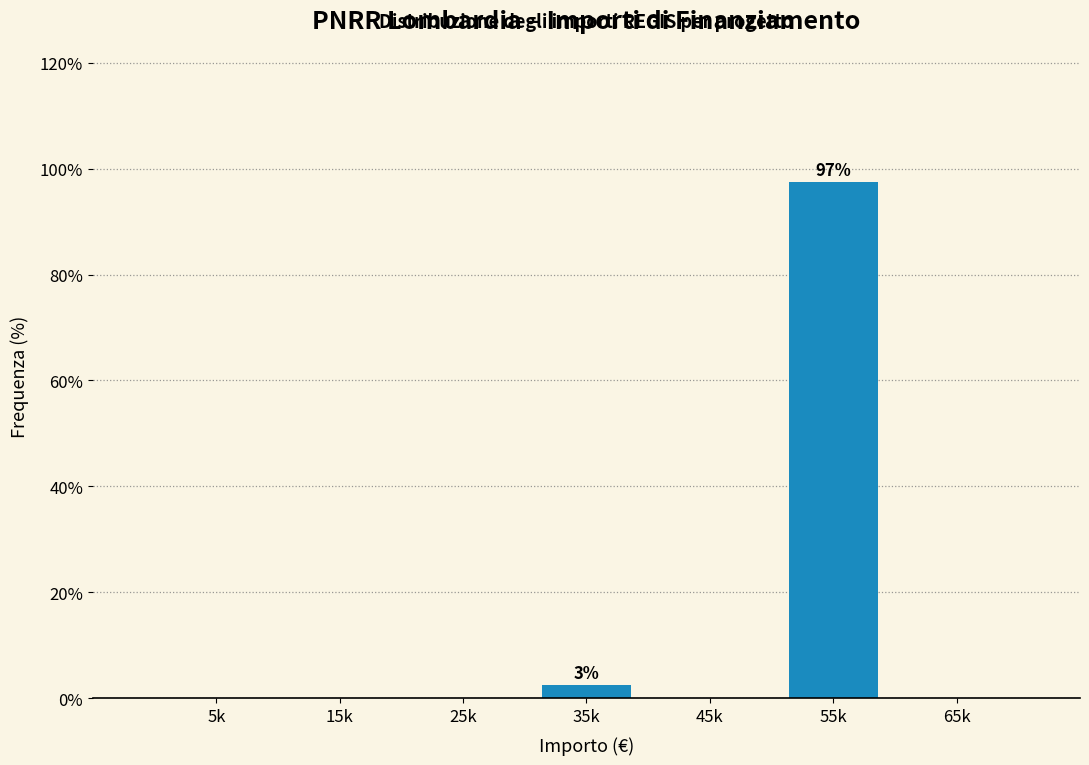

Reading left to right, transcribe all the data shown in this chart.

5k=0.0	15k=0.0	25k=0.0	35k=2.6	45k=0.0	55k=97.4	65k=0.0